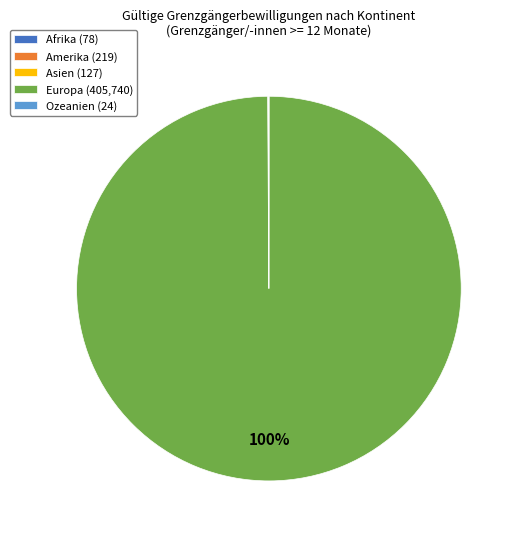

To the nearest percent, what is the difference between the largest and smallest slice percentages?

100%